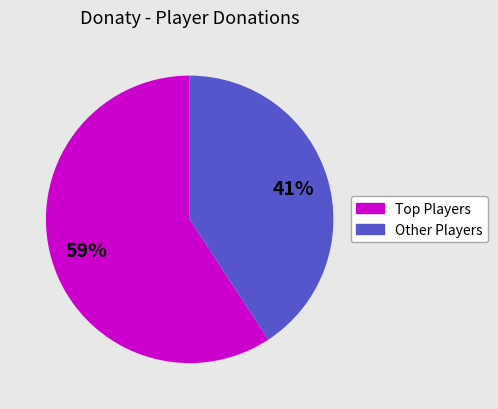

The Other Players slice represents 50% of the pie. True or false?

False